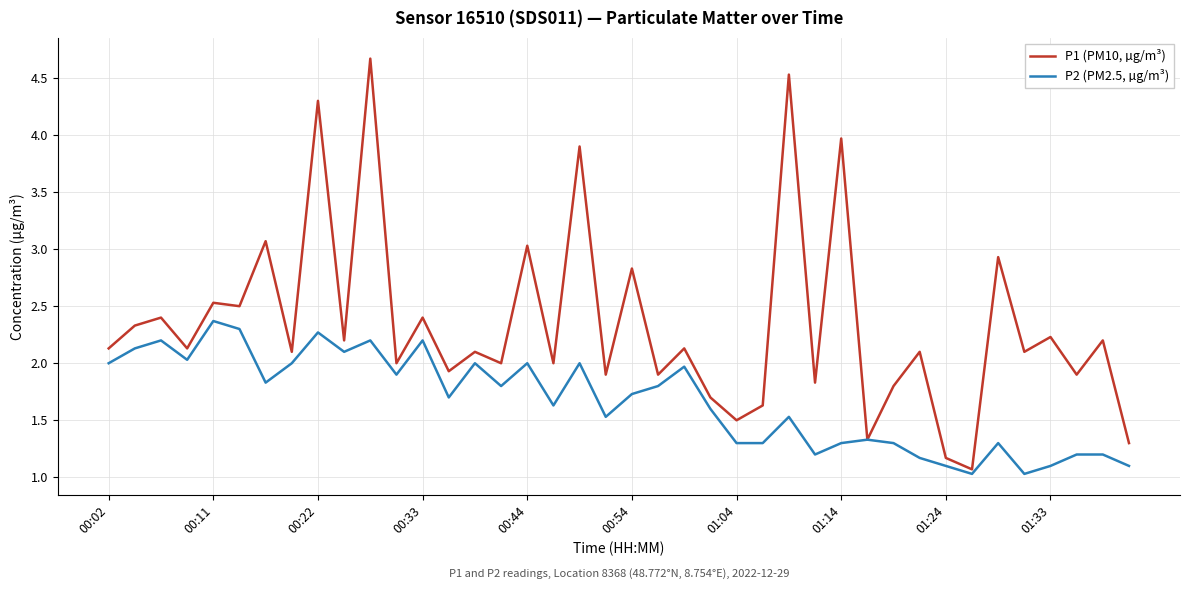

List the series in order of their overall mean, highest first.

P1 (PM10, µg/m³), P2 (PM2.5, µg/m³)